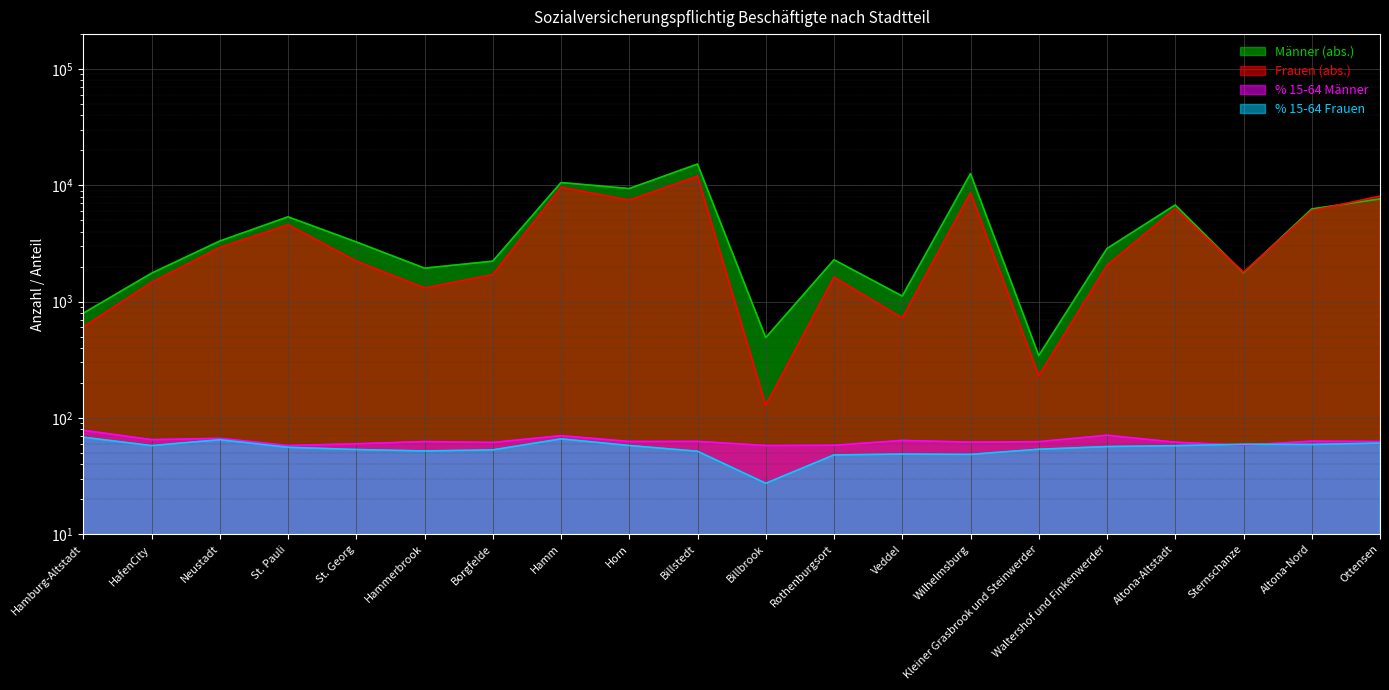

True or false: Männer (abs.) and Frauen (abs.) intersect in this chart.

True